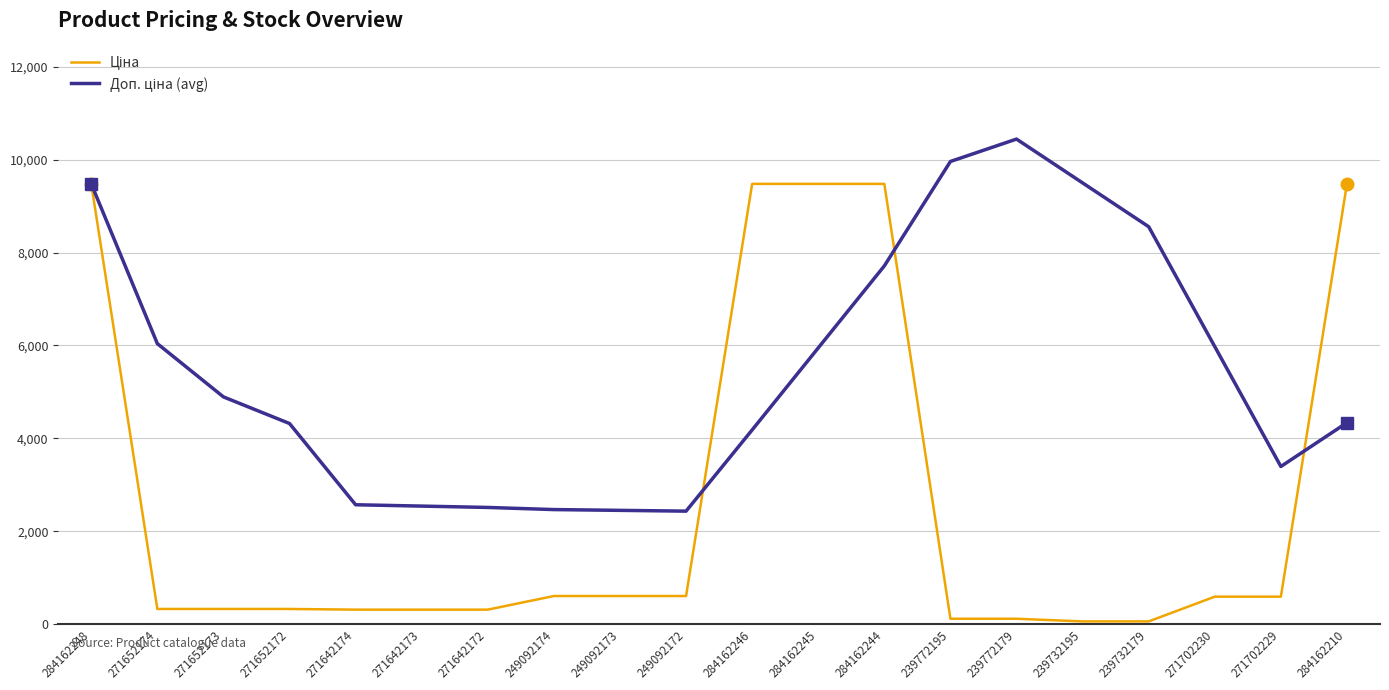

At which category is the sum across all series the highest?

284162248